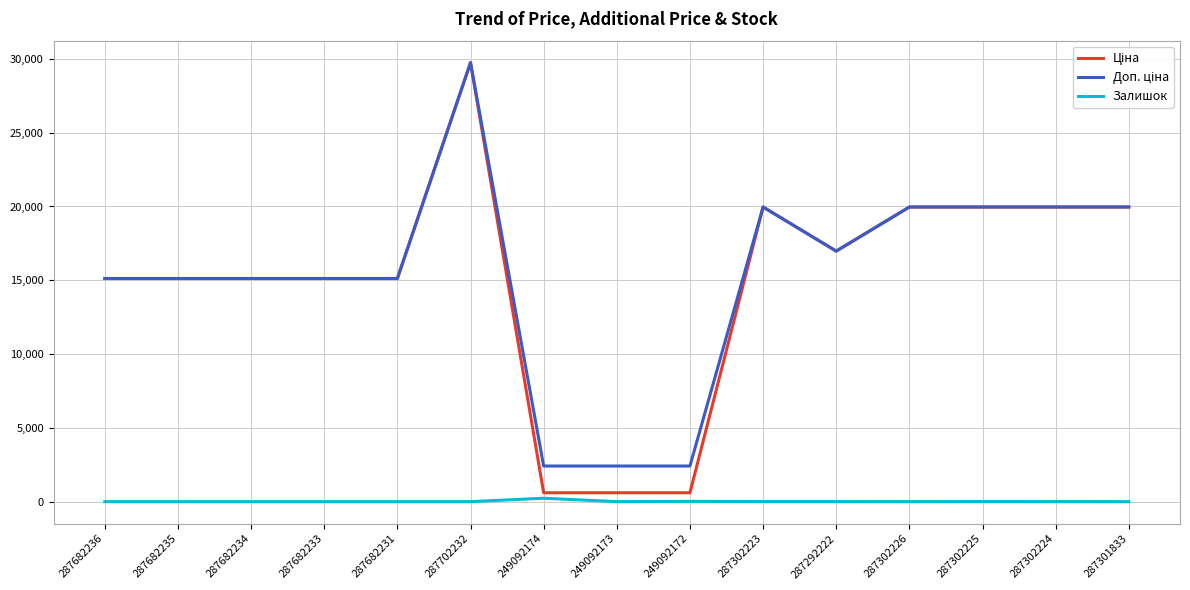

At which category is the sum across all series the highest?

287702232